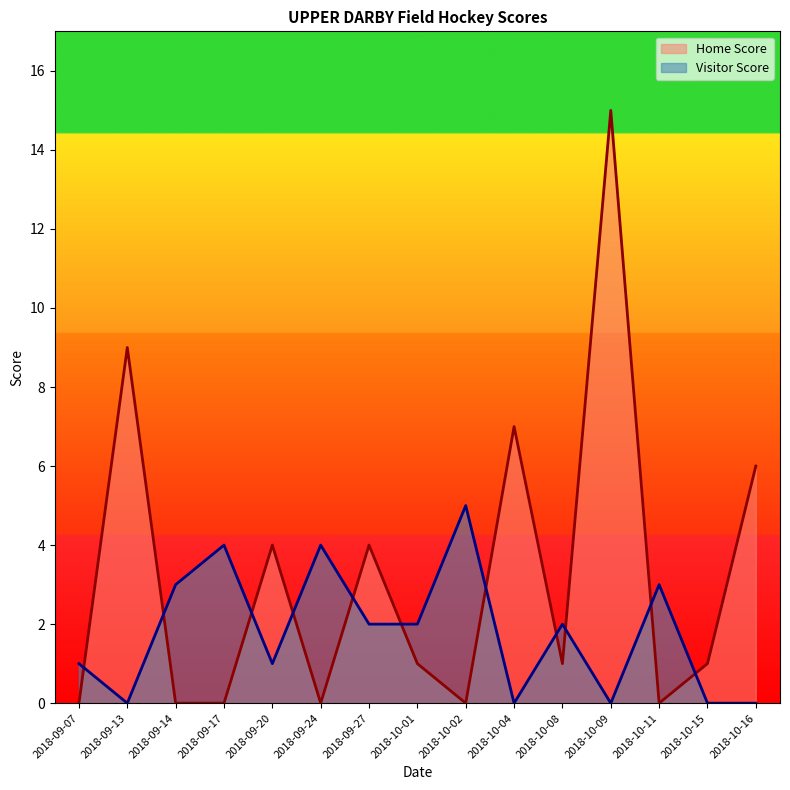

Is it true that Home Score equals 15 at 2018-10-09?

True